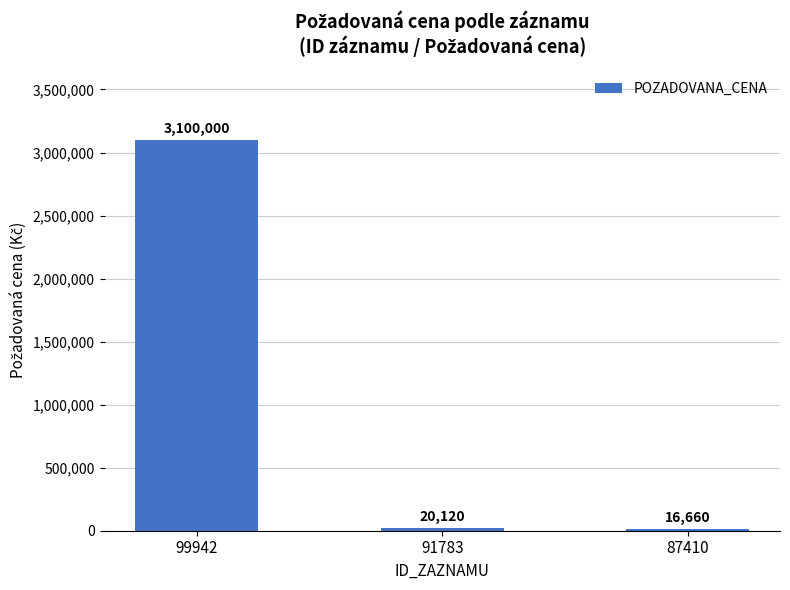

Where is the data nearest to the value 1558330?

91783